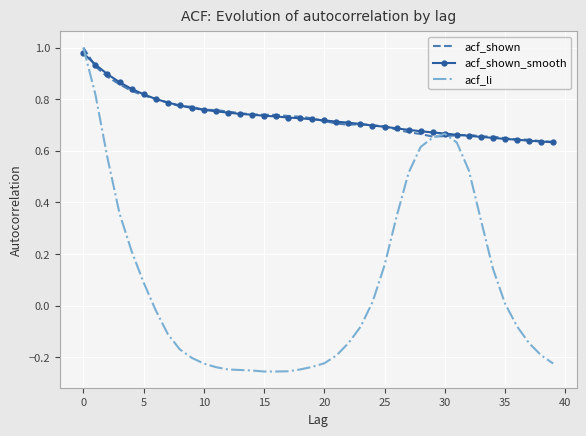

Which series has the widest spread of values?

acf_li